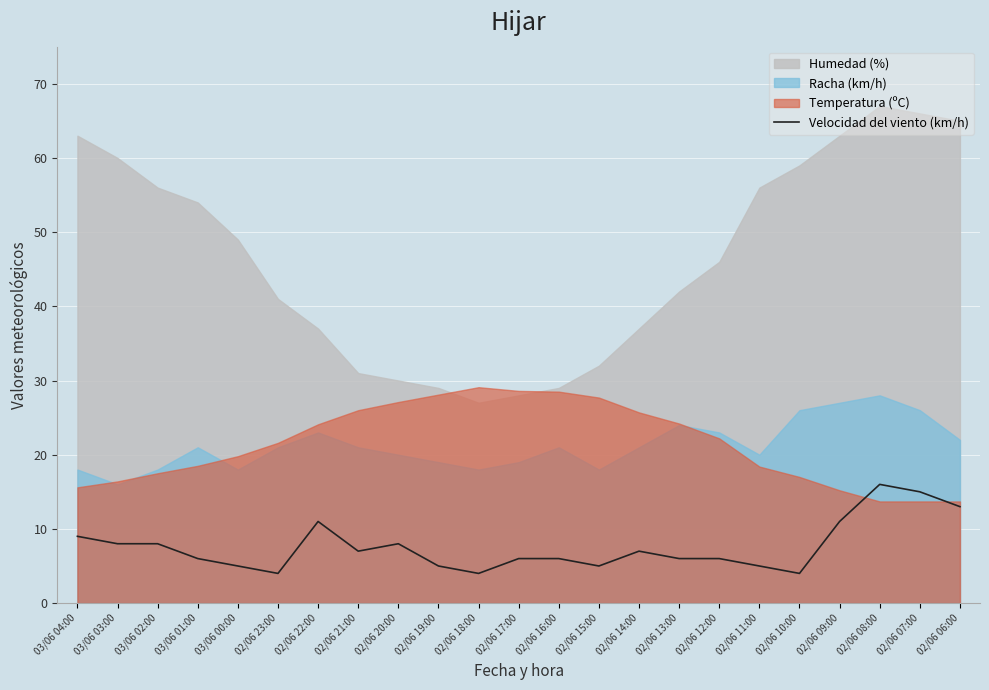

What is the lowest value of the Velocidad del viento (km/h) series?

4